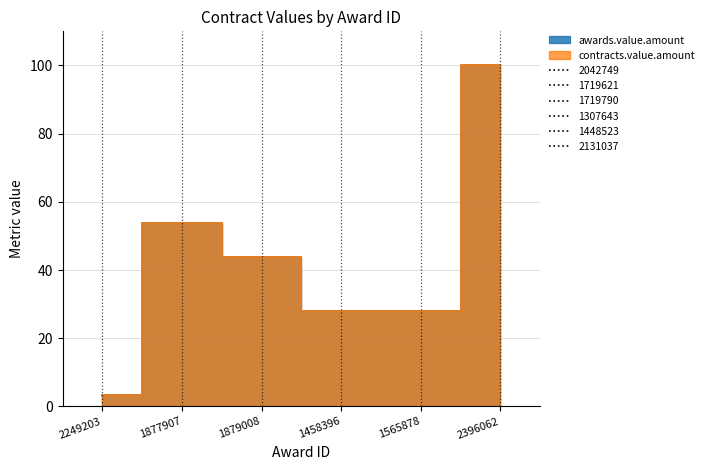

Is this an area chart (filled region under the line)?

No